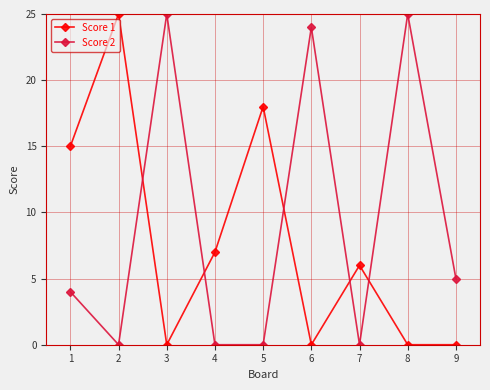

Which series ends up on top after the final intersection of Score 2 and Score 1?

Score 2